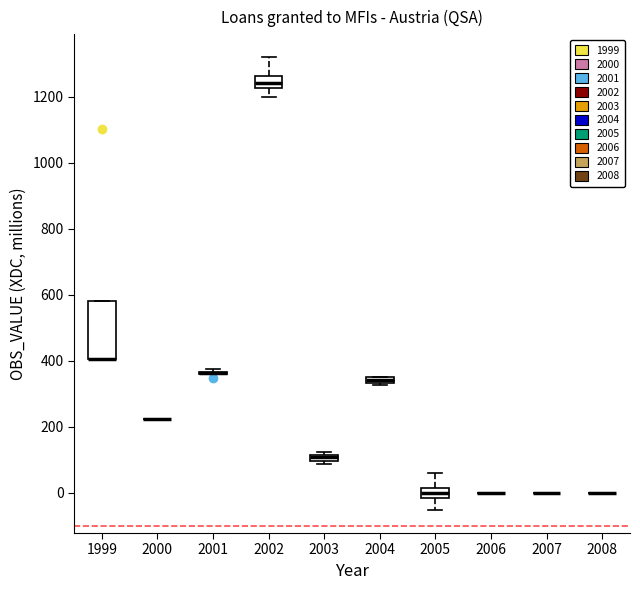

Comparing the boxes themselves (not the whiskers), which one is the tallest?

1999